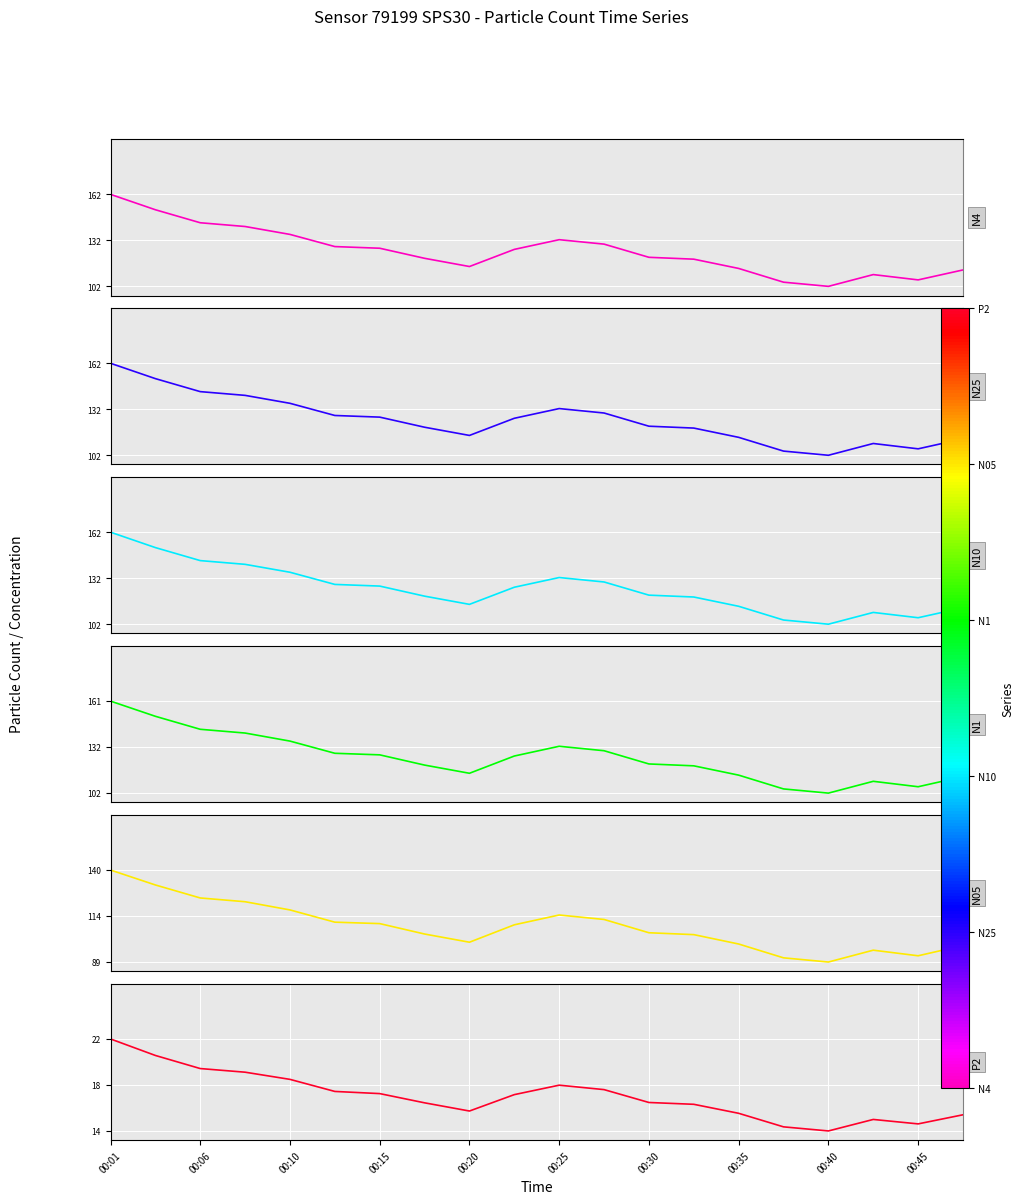

Does the chart display data point markers on the line(s)?

No